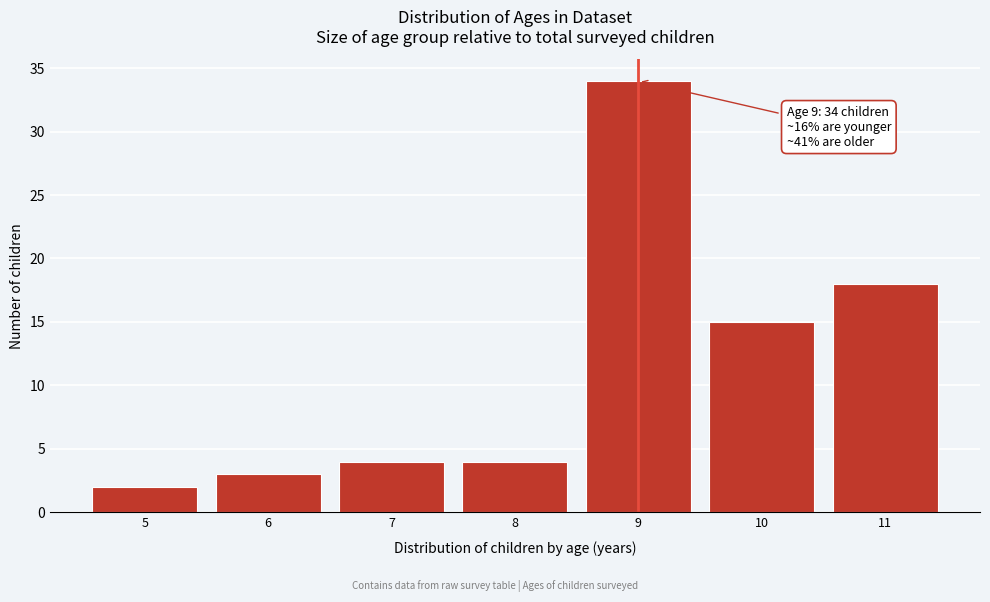

Reading left to right, what are all the values shown in this chart?

2	3	4	4	34	15	18